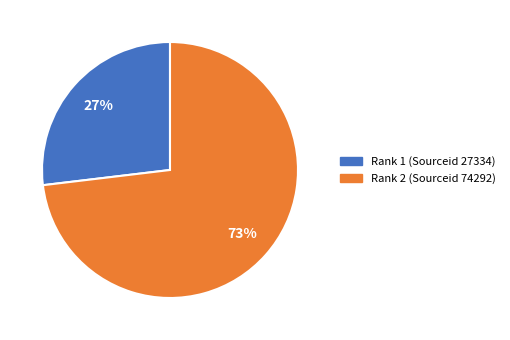

How many slices are in this pie chart?

2